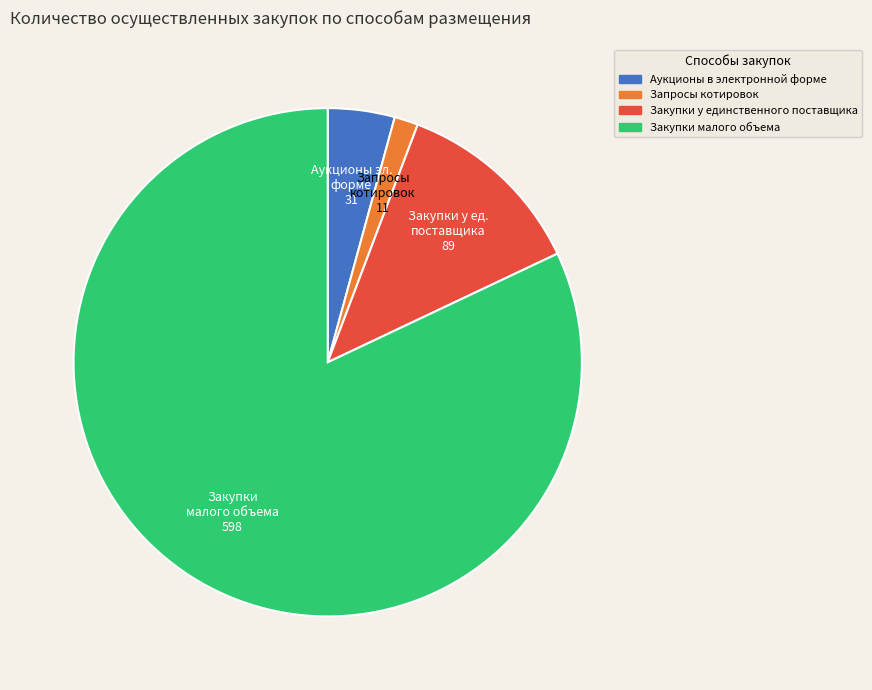

Between Запросы котировок and Закупки у единственного поставщика, which is larger?

Закупки у единственного поставщика